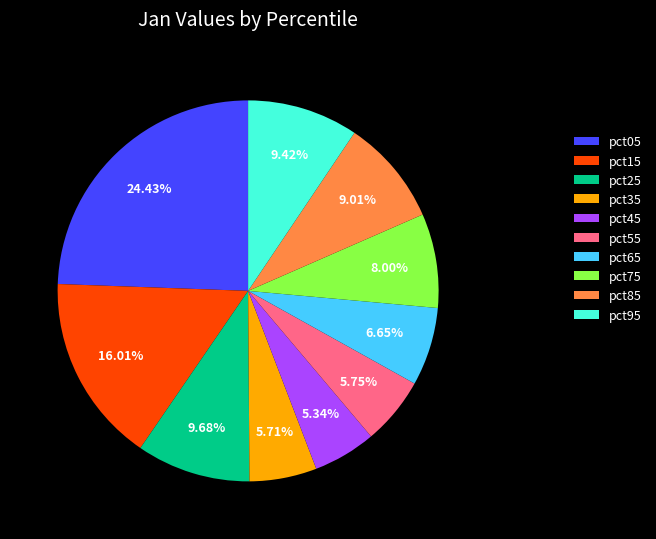

Does pct95 represent more than half of the total?

No